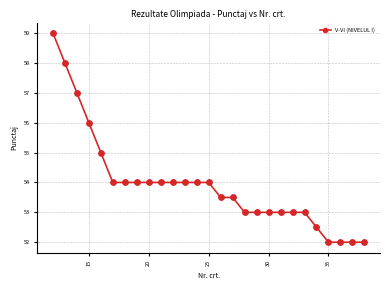

What is the smallest value displayed?

52.0